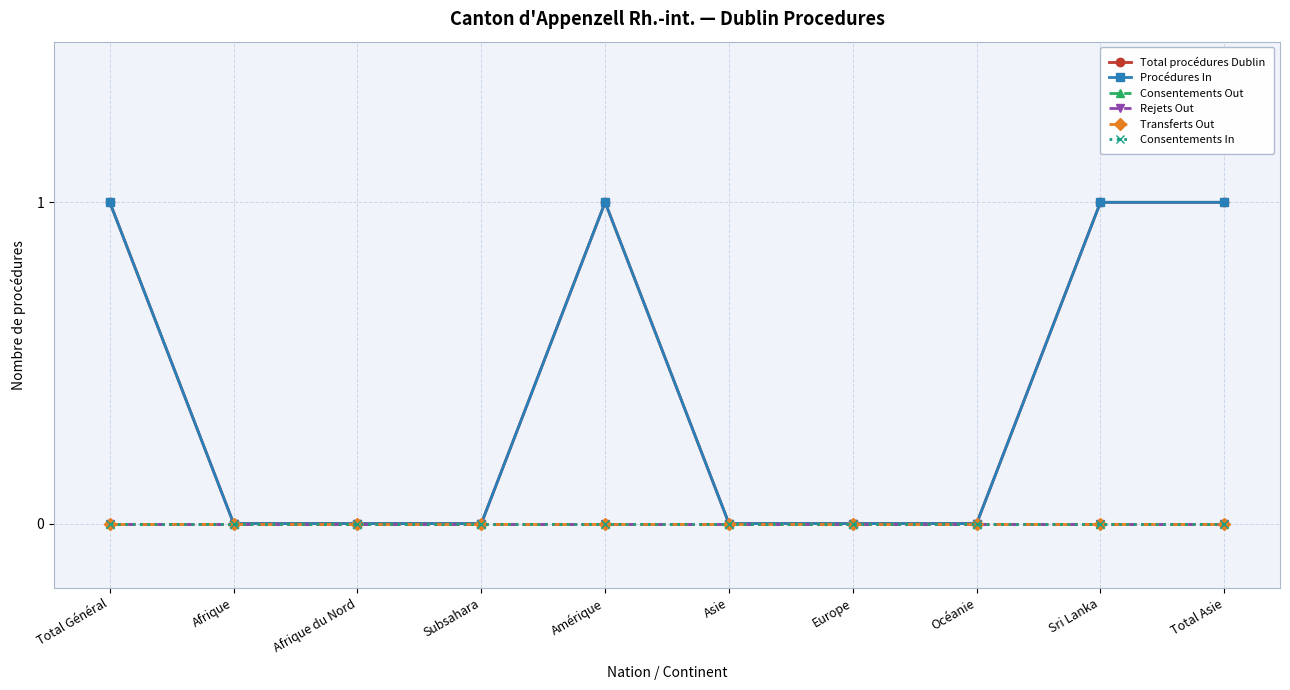

Which has a higher value, Europe or Asie?

Europe